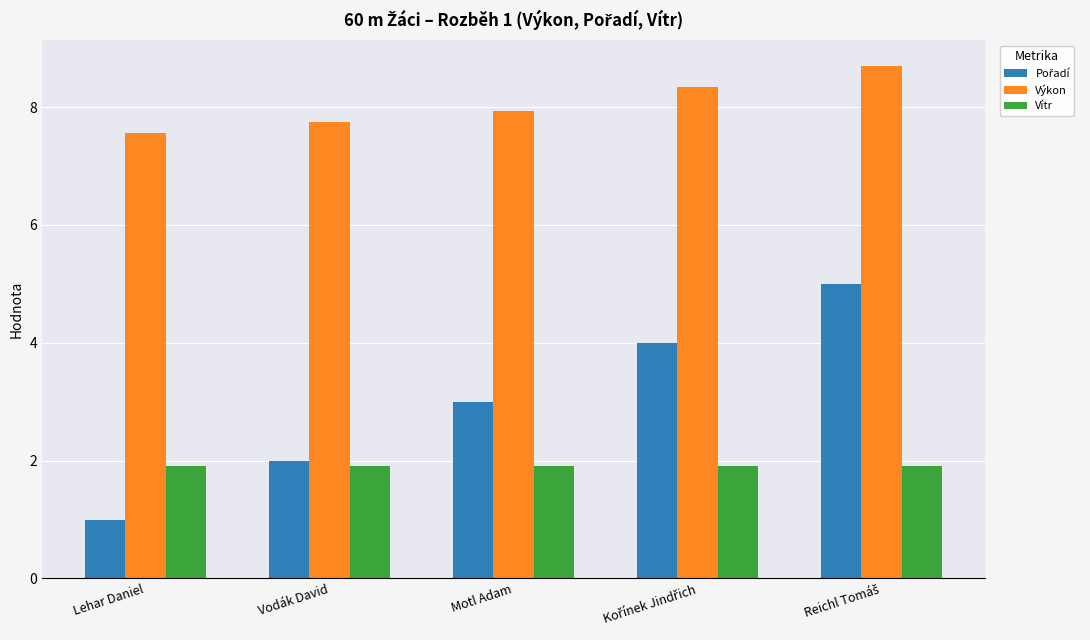

What value does the Vítr series have at Lehar Daniel?

1.9